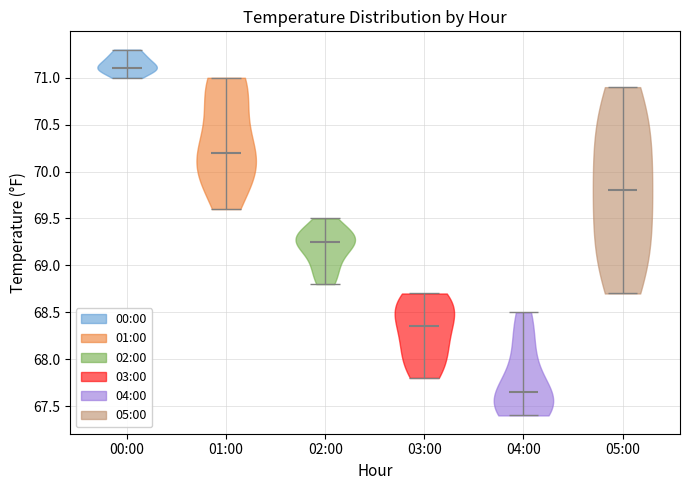

Which violin has the highest median line?

00:00